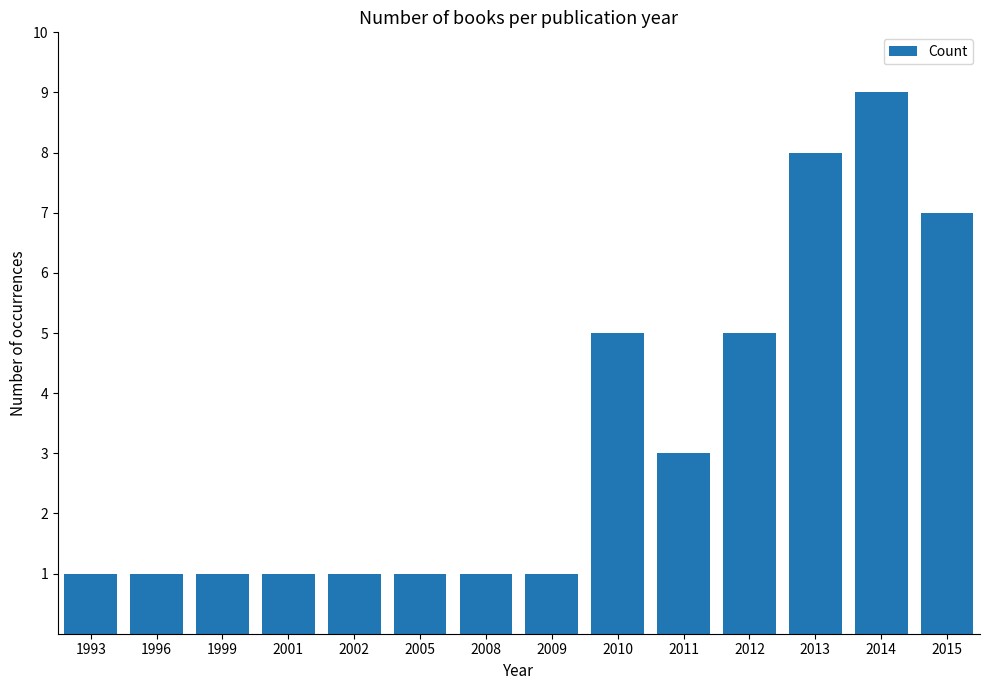

Reading right to left, list all the values displayed in this chart.

7	9	8	5	3	5	1	1	1	1	1	1	1	1